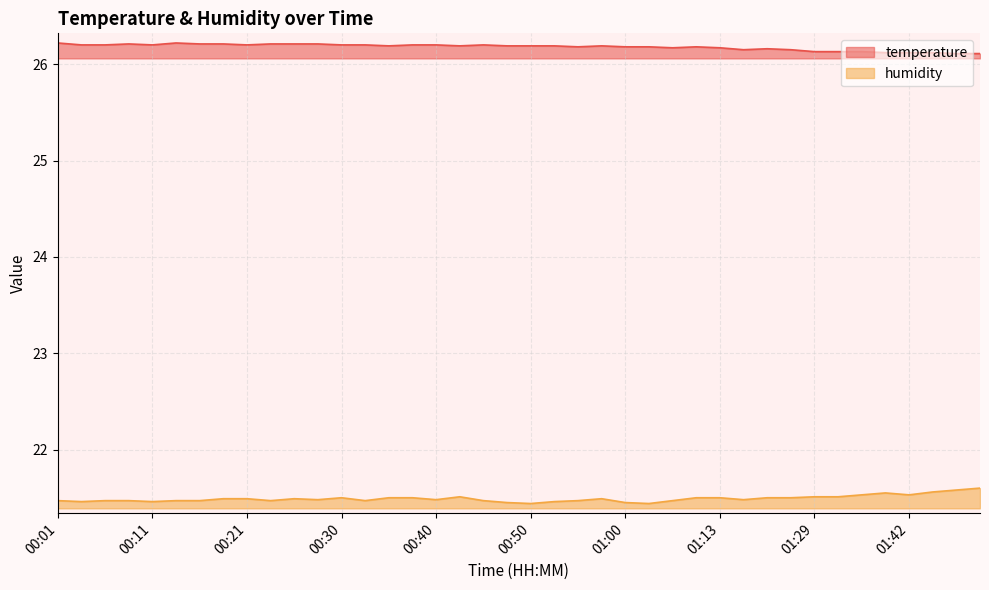

In temperature, how many points are lower than both neighbors (excluding endpoints)?

7